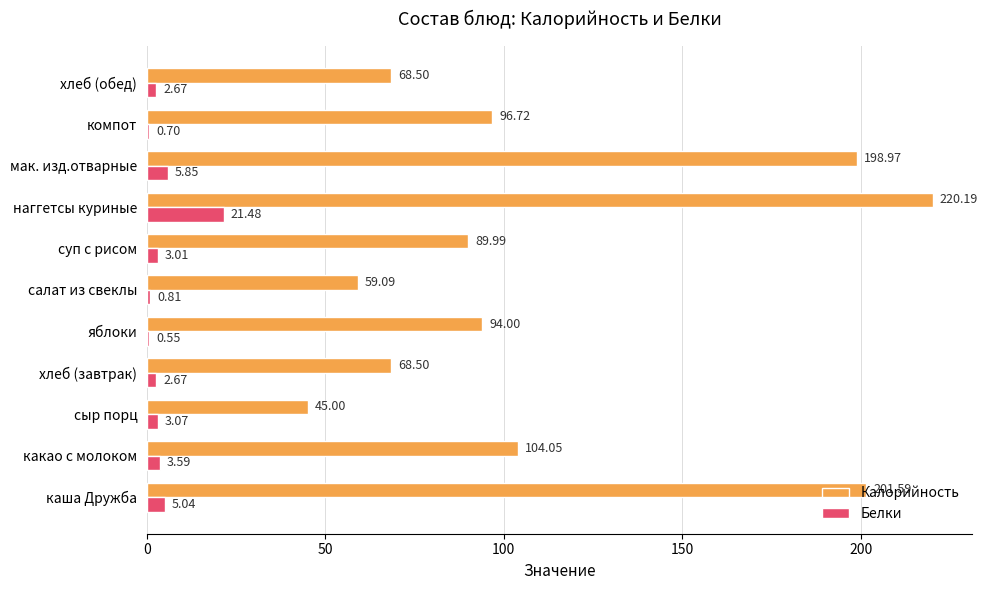

At which label does Калорийность reach its peak?

наггетсы куриные